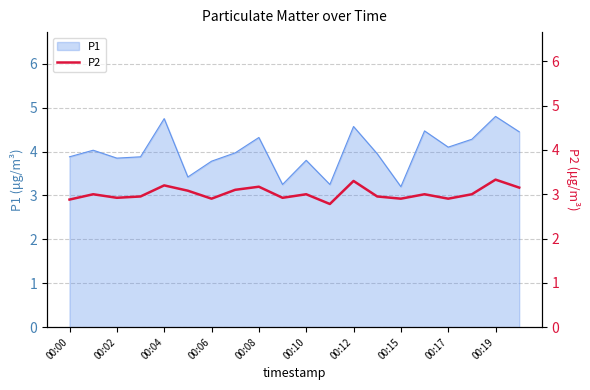

The P1 series shows 1.2 at 00:06. True or false?

False